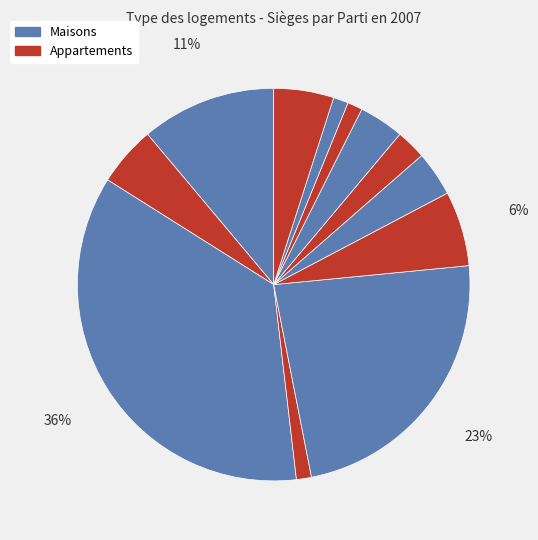

How many segments does this pie chart have?

12